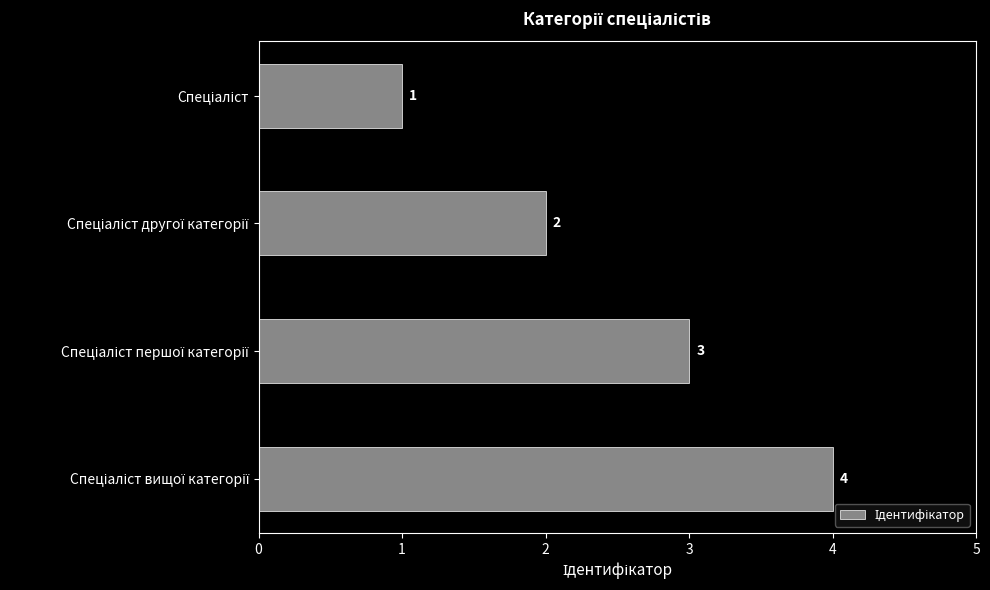

What is the sum of all values?

10